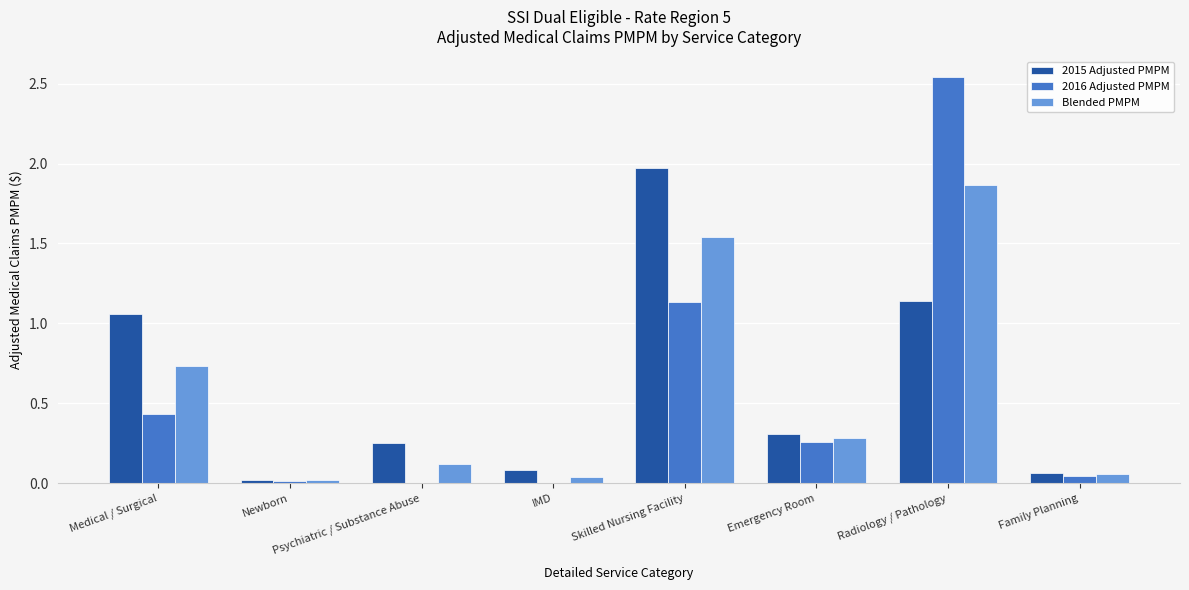

How many data points does each series have?

8